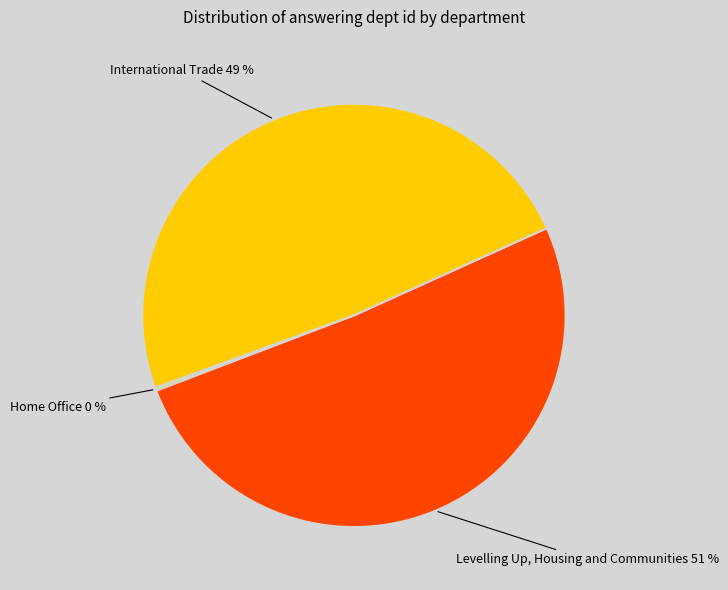

Does any single category account for the majority?

Yes